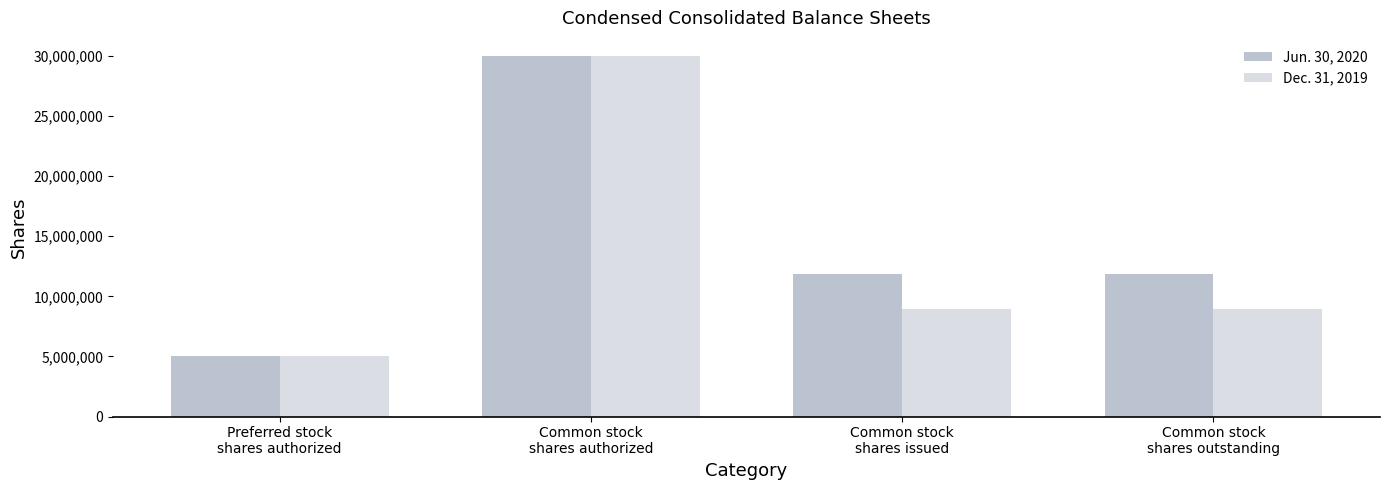

Reading left to right, extract all data points from this chart.

Jun. 30, 2020: 5000000	30000000	11839973	11839973
Dec. 31, 2019: 5000000	30000000	8913258	8913258